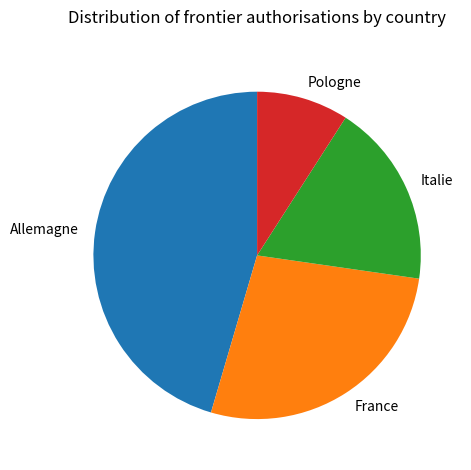

Which category has the smallest portion of the pie?

Pologne